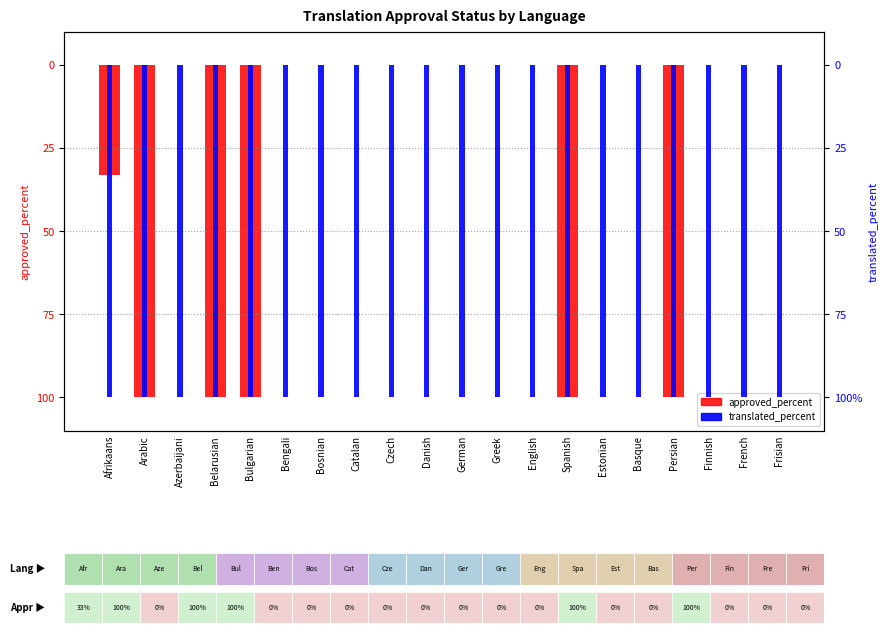

How many negative values does the approved_percent series have?

6